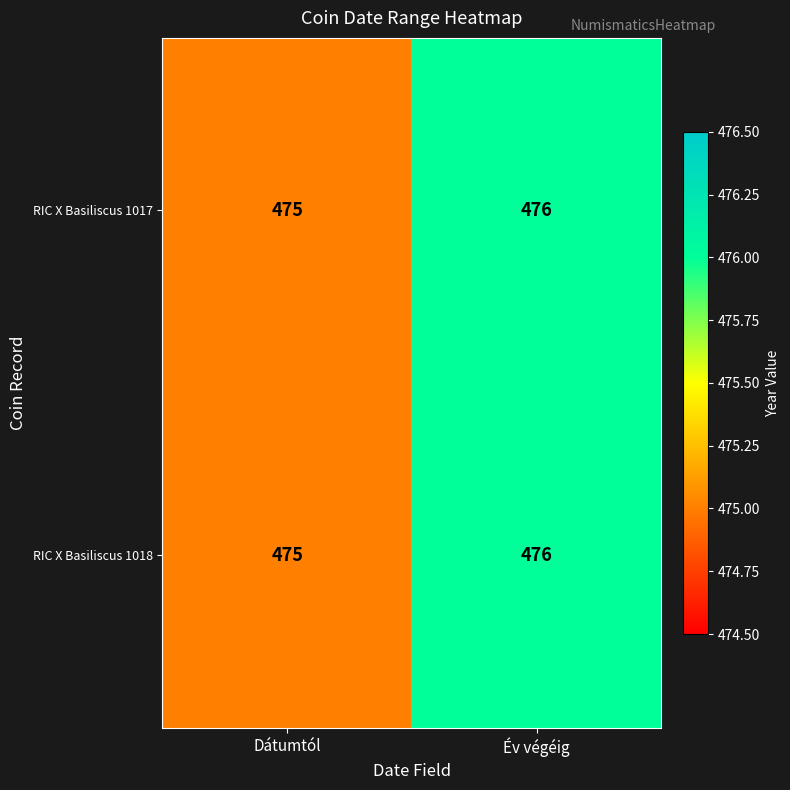

What is the total value across all series at Dátumtól?

950